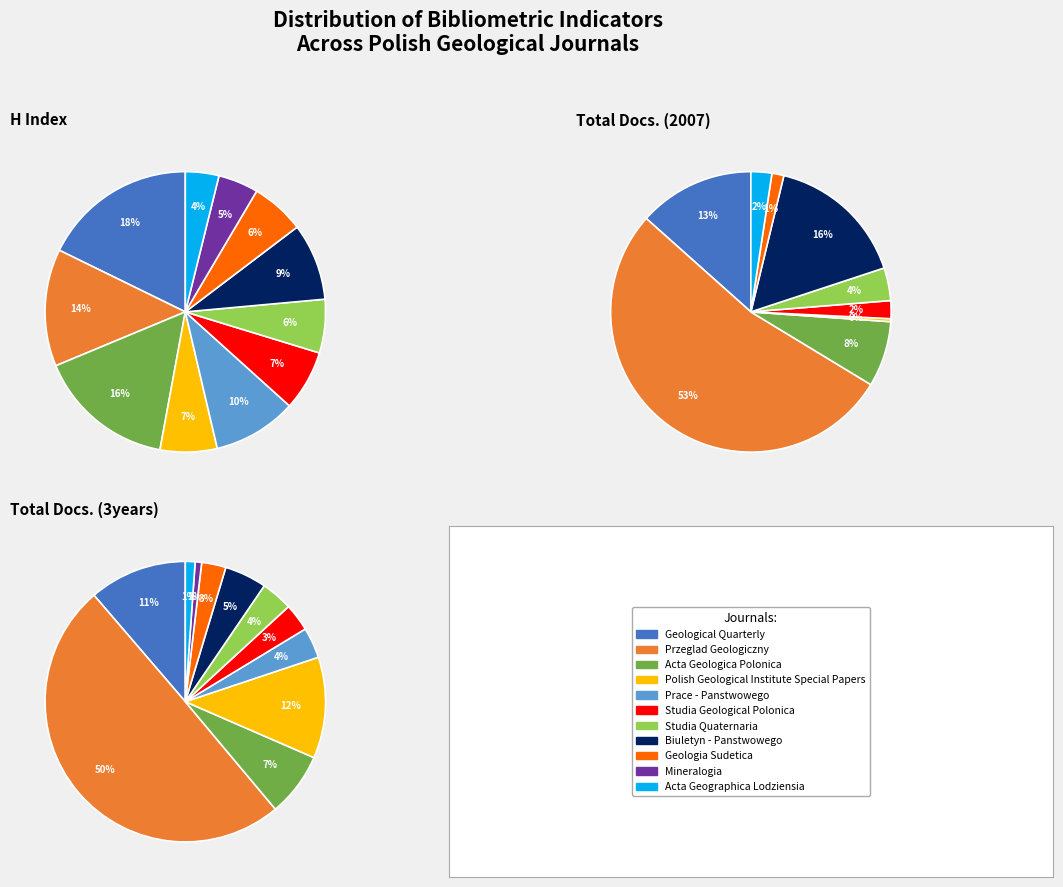

What is the largest slice in the pie chart?

Przeglad Geologiczny